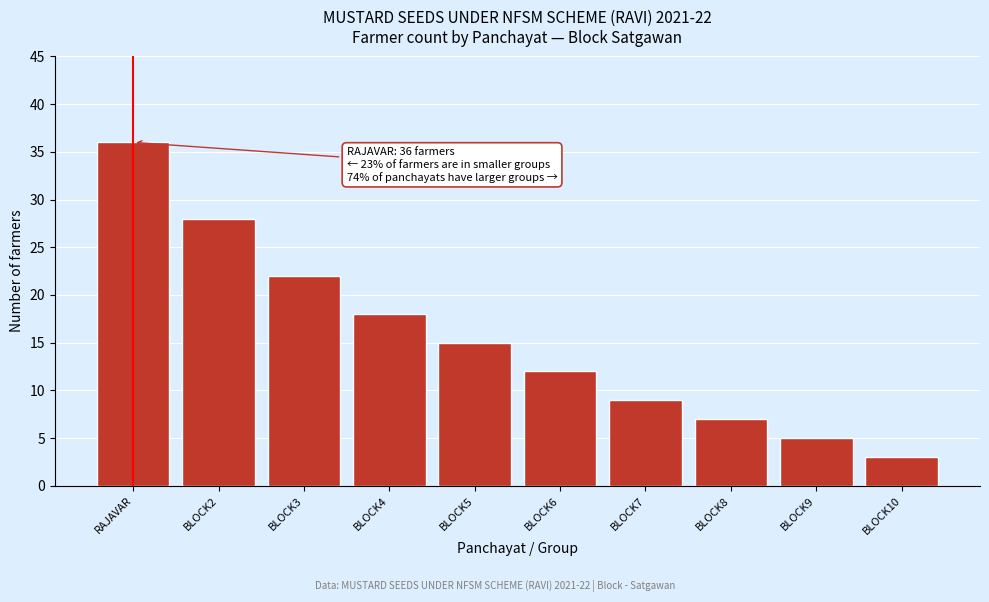

Reading right to left, transcribe all the data shown in this chart.

3	5	7	9	12	15	18	22	28	36